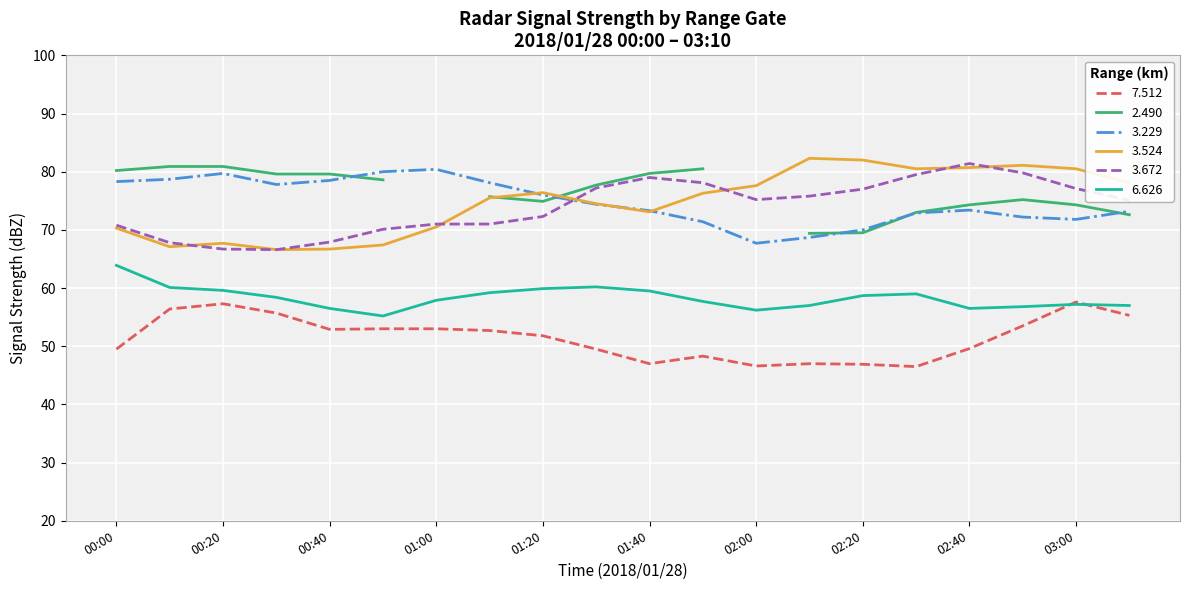

How many intersections are there between 7.512 and 6.626?

2